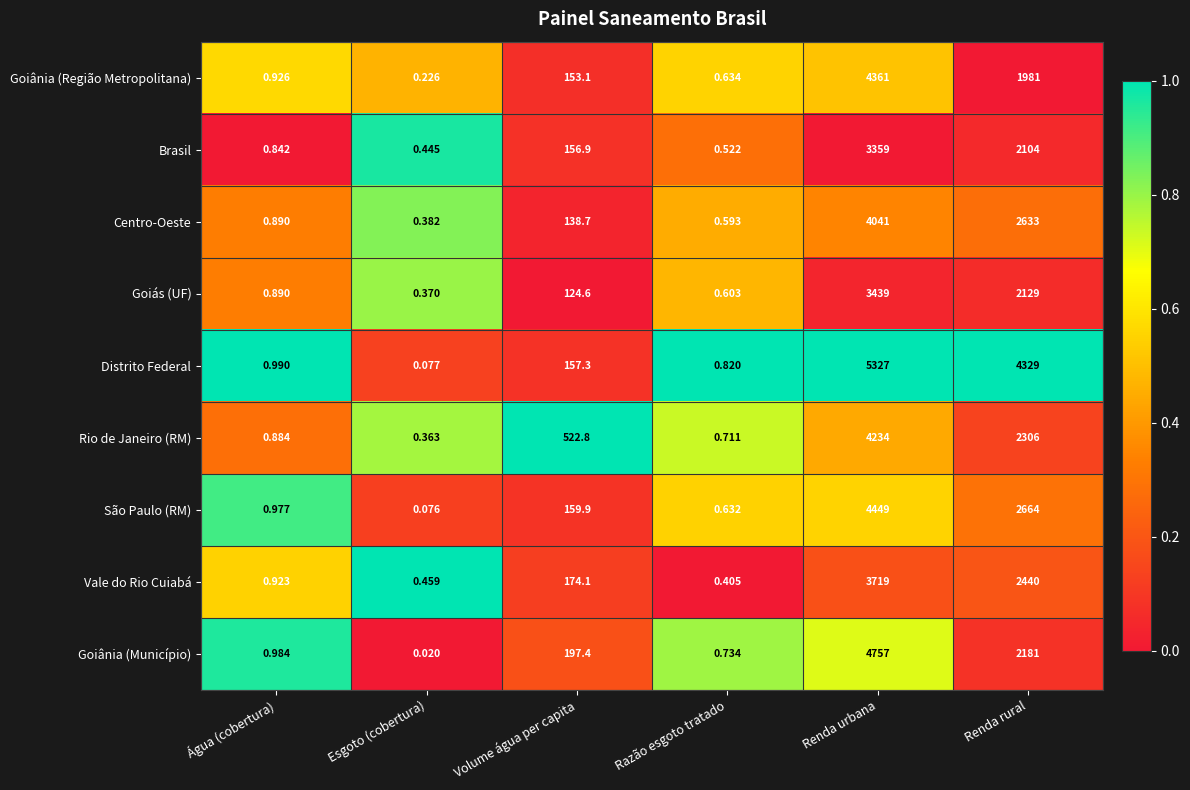

Which series changed the most between Volume água per capita and Renda rural?

Distrito Federal